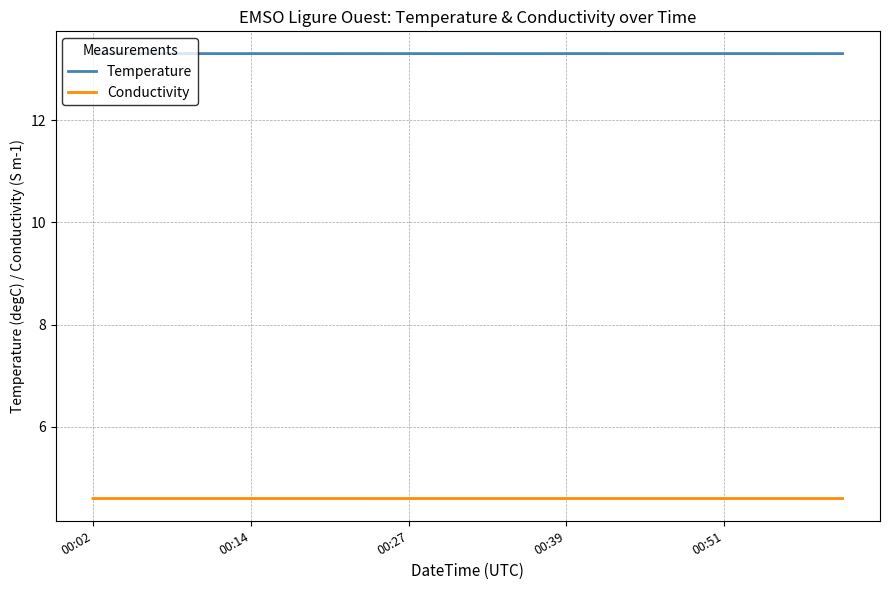

True or false: Temperature and Conductivity cross at least once.

False